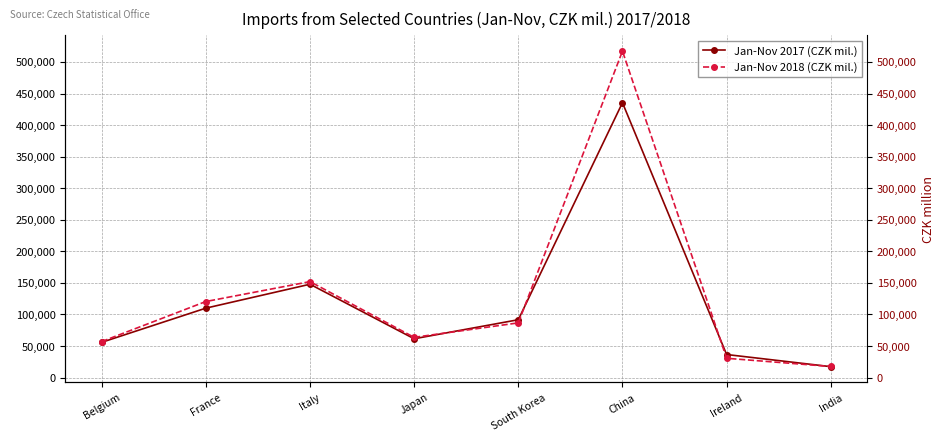

Which series has the largest range (max minus min)?

Jan-Nov 2018 (CZK mil.)